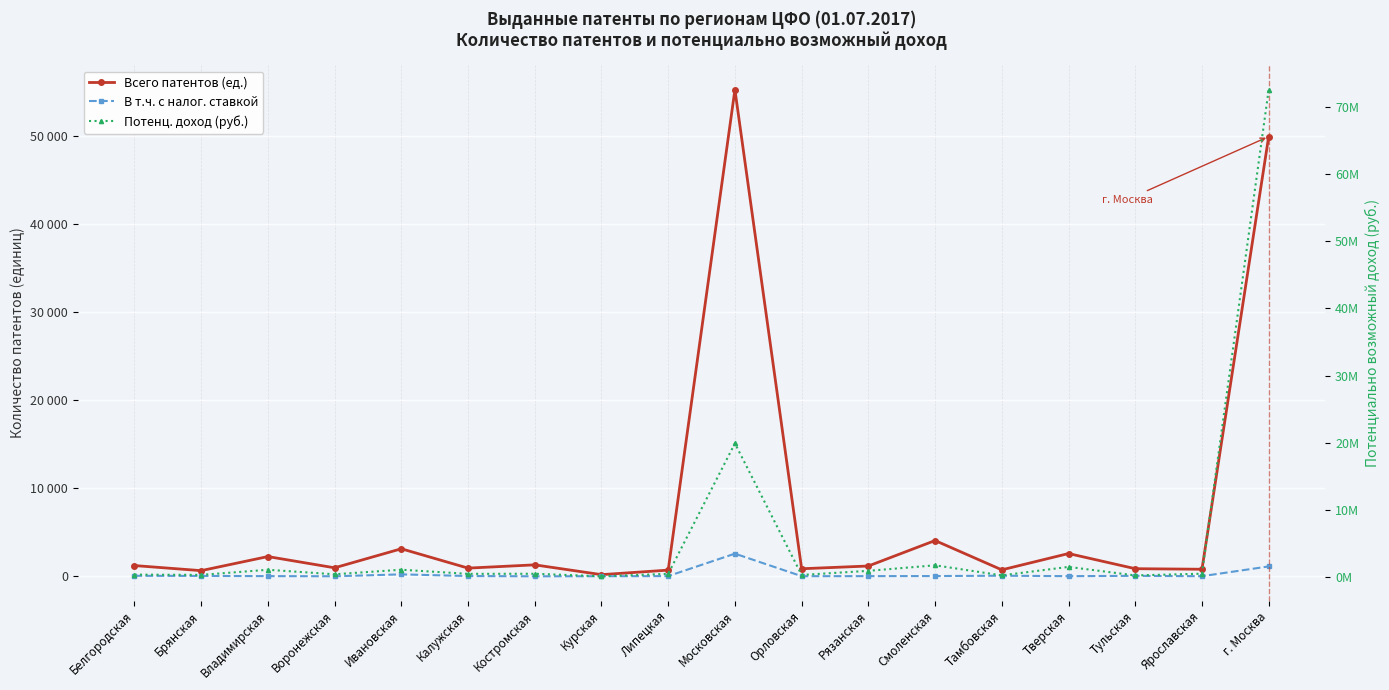

Reading left to right, what are all the values shown in this chart?

Всего патентов (ед.): 1223	645	2245	967	3131	932	1303	189	704	55313	860	1171	4066	735	2589	866	804	49986
В т.ч. с налог. ставкой: 60	44	22	6	222	33	2	10	25	2576	16	21	30	68	18	52	14	1124
Потенц. доход (руб.): 391715	352069	1114670	443964	1122447	507063	520004	143352	507960	19929221	343187	956276	1779867	279008	1542136	272255	529680	72565062